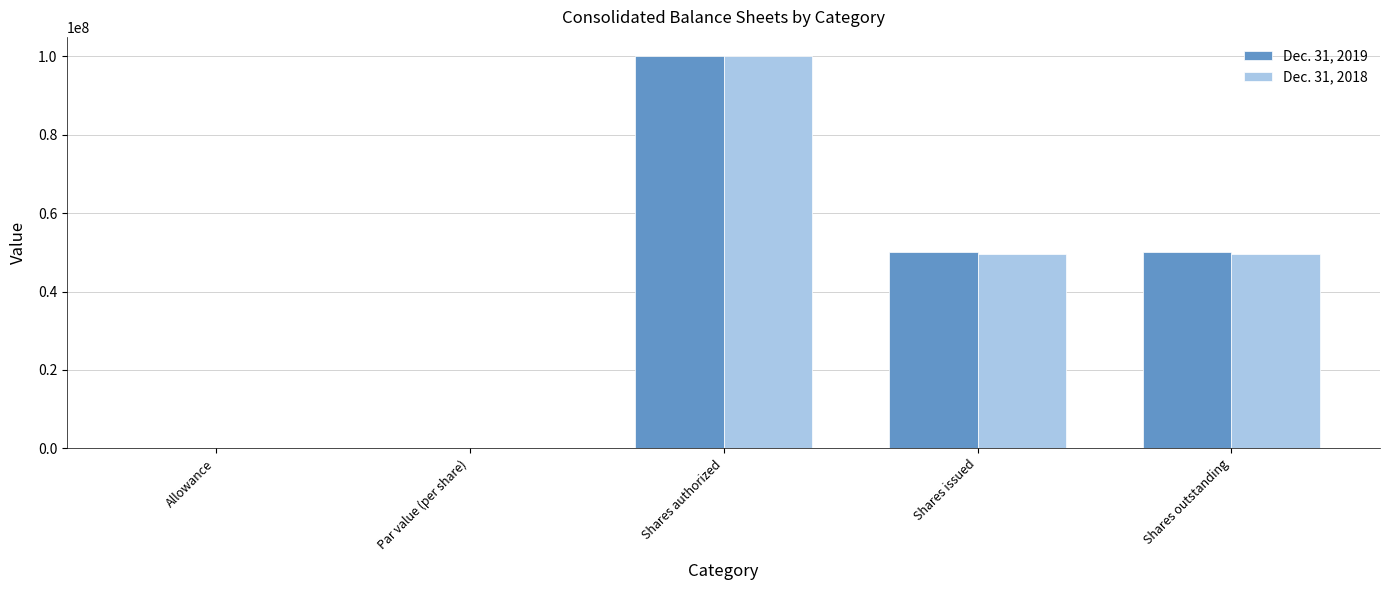

Between Shares authorized and Shares outstanding, which series saw the biggest shift?

Dec. 31, 2018